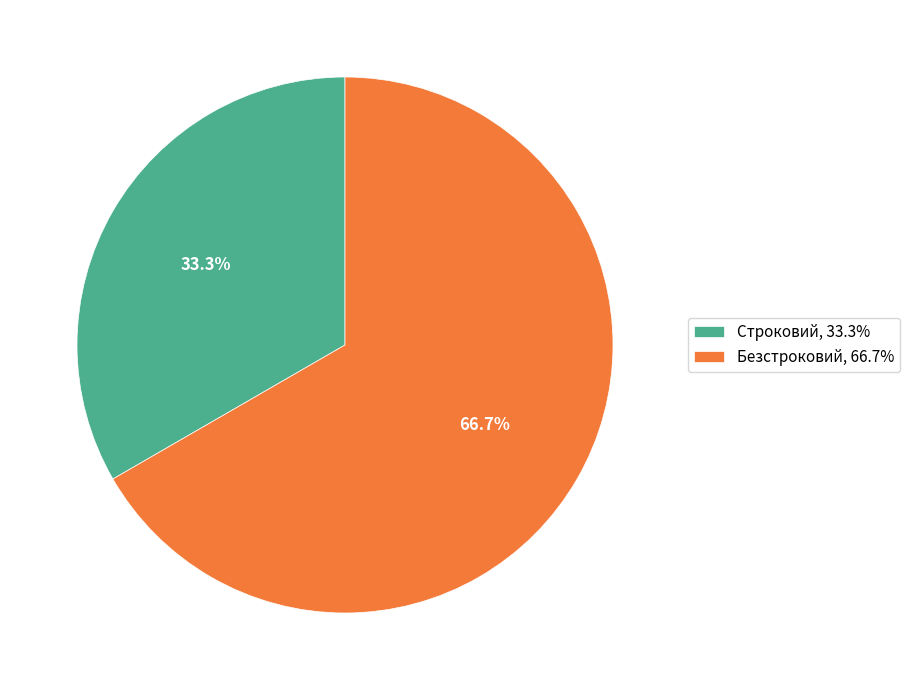

Count the number of slices in the pie.

2